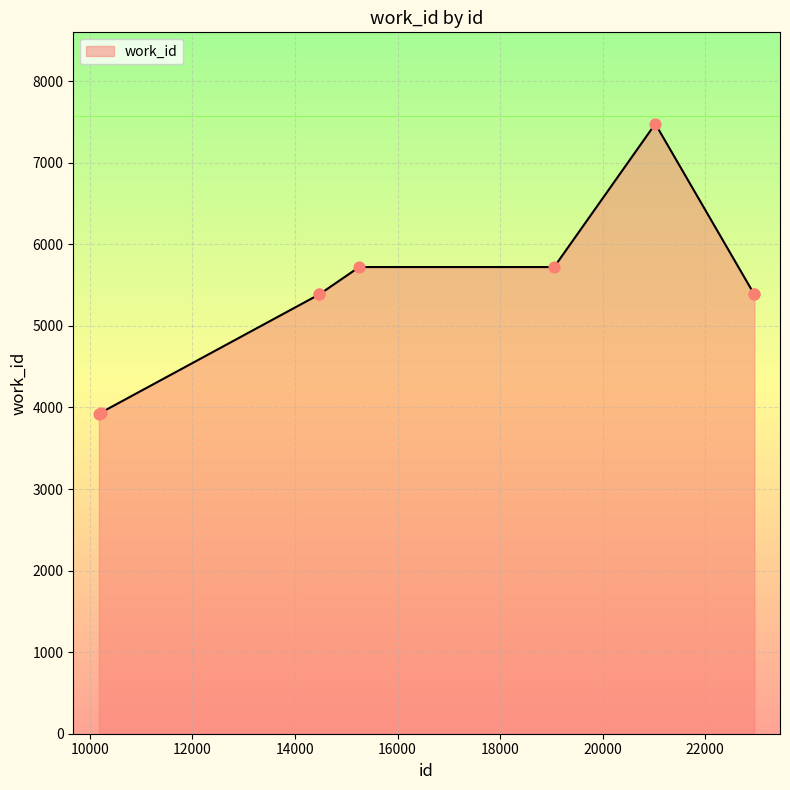

What is the smallest value displayed?

3922